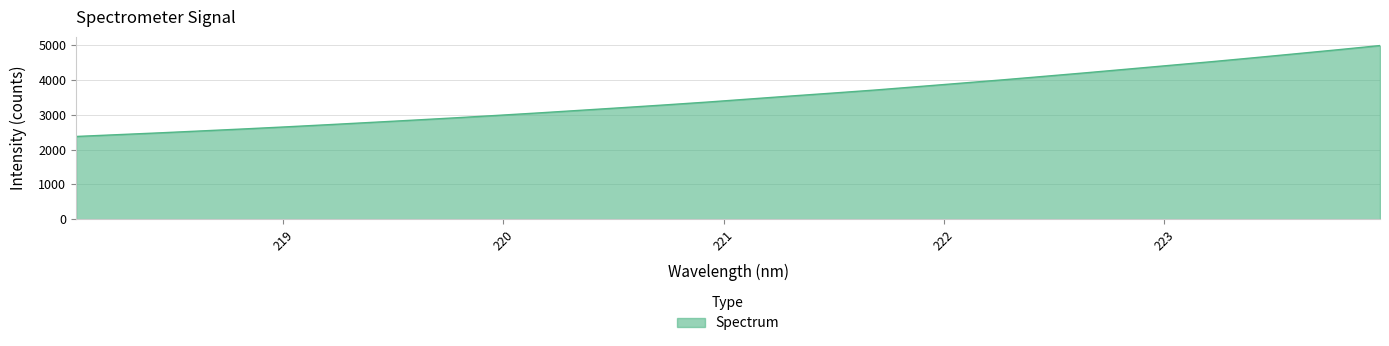

What is the greatest value displayed?

4985.5